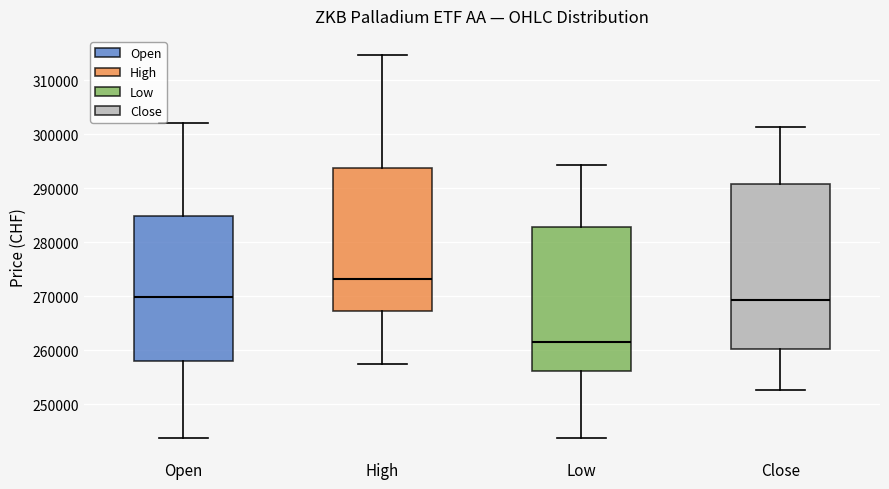

Where does the median line of the box for High sit on the y-axis? The values are not printed on the chart, so give them approximately, as read against the axis.

273000